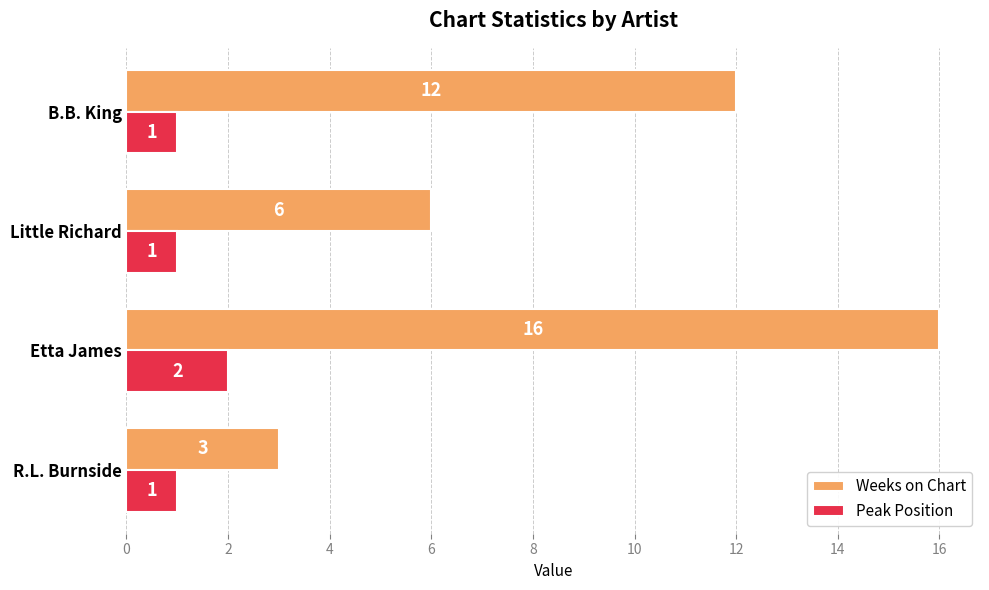

At which category is the sum across all series the highest?

Etta James